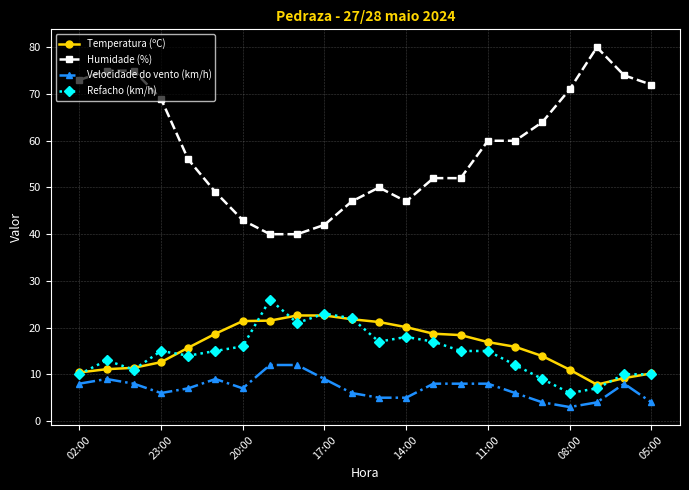

What are all the series names shown in the legend?

Temperatura (ºC), Humidade (%), Velocidade do vento (km/h), Refacho (km/h)